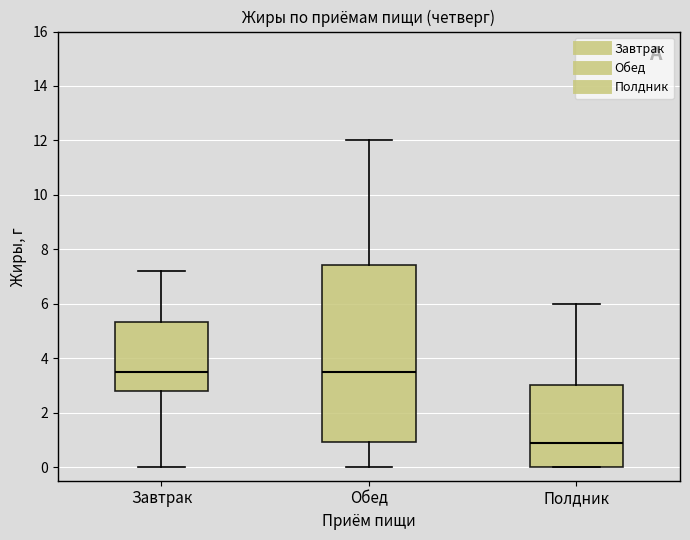

Where is the lower edge of the box for Полдник on the y-axis? The values are not printed on the chart, so give them approximately, as read against the axis.

0.0